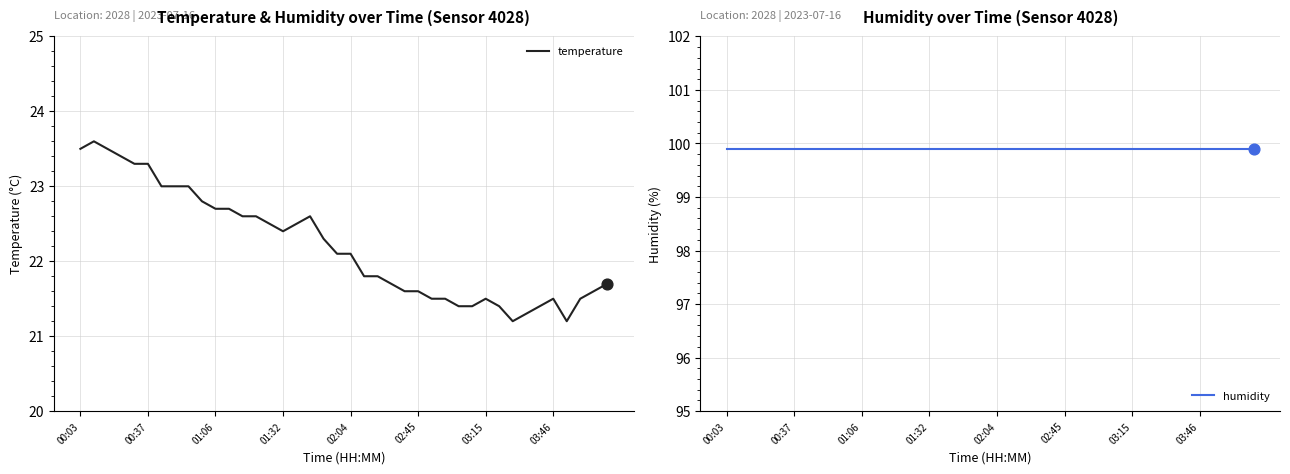

Which series has the largest total across all categories?

humidity